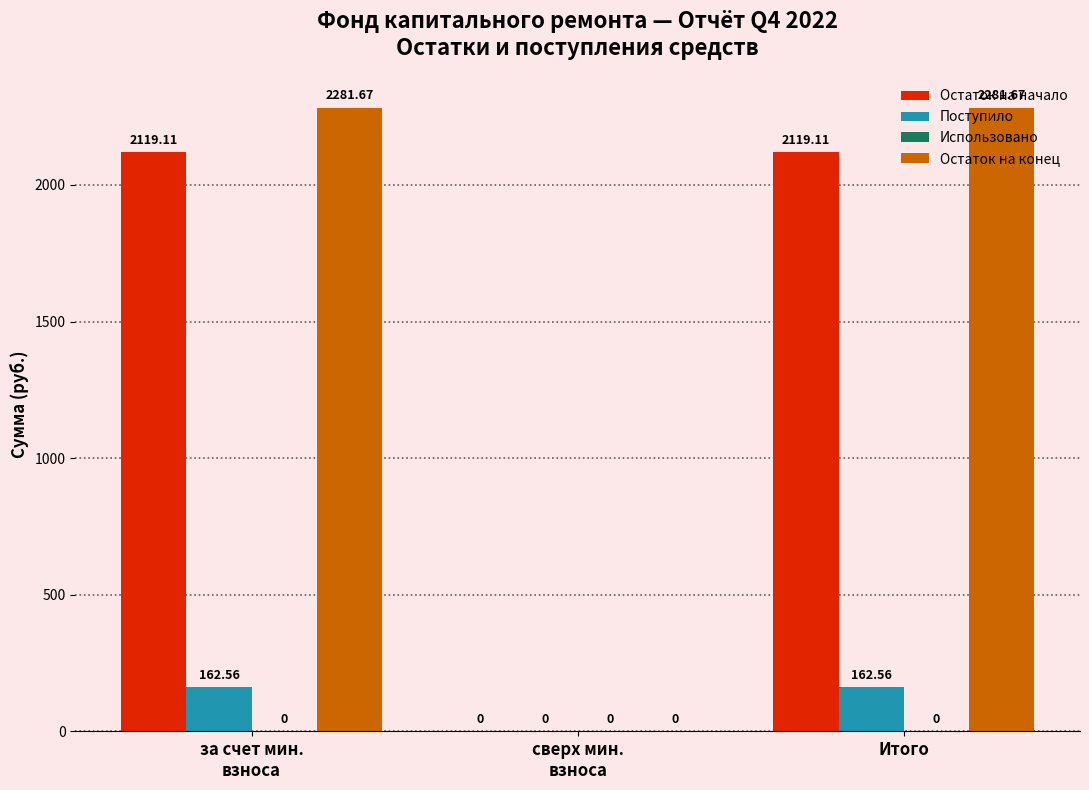

Which series changed the most between за счет мин.
взноса and сверх мин.
взноса?

Остаток на конец